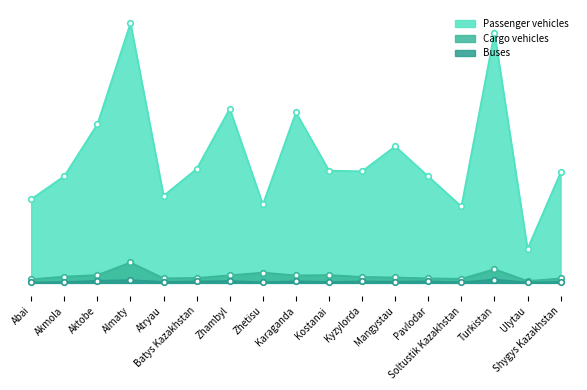

True or false: Passenger vehicles and Cargo vehicles intersect in this chart.

False